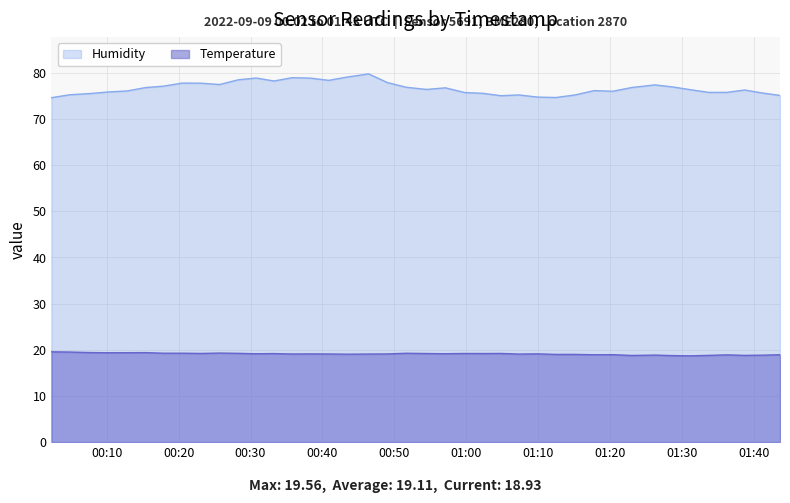

Rank the series by their average value, from lowest to highest.

Temperature, Humidity